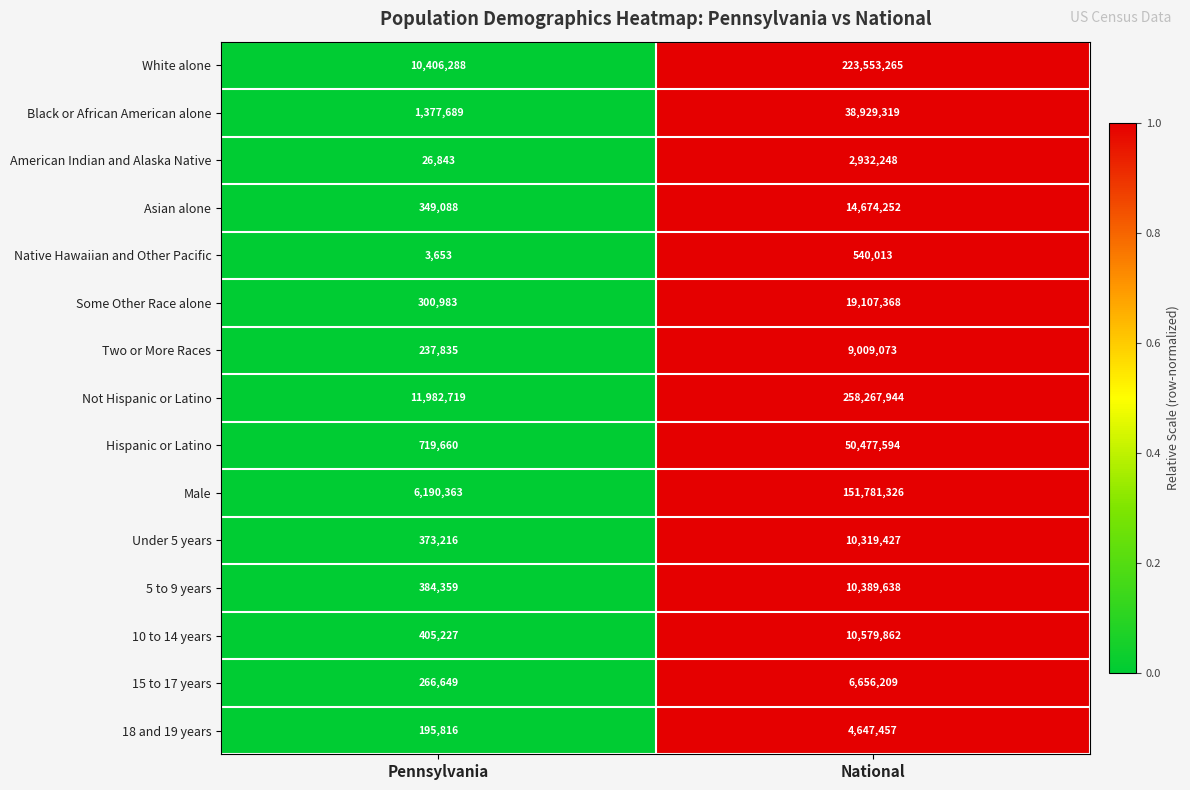

At which label is Hispanic or Latino closest to 25598627?

Pennsylvania